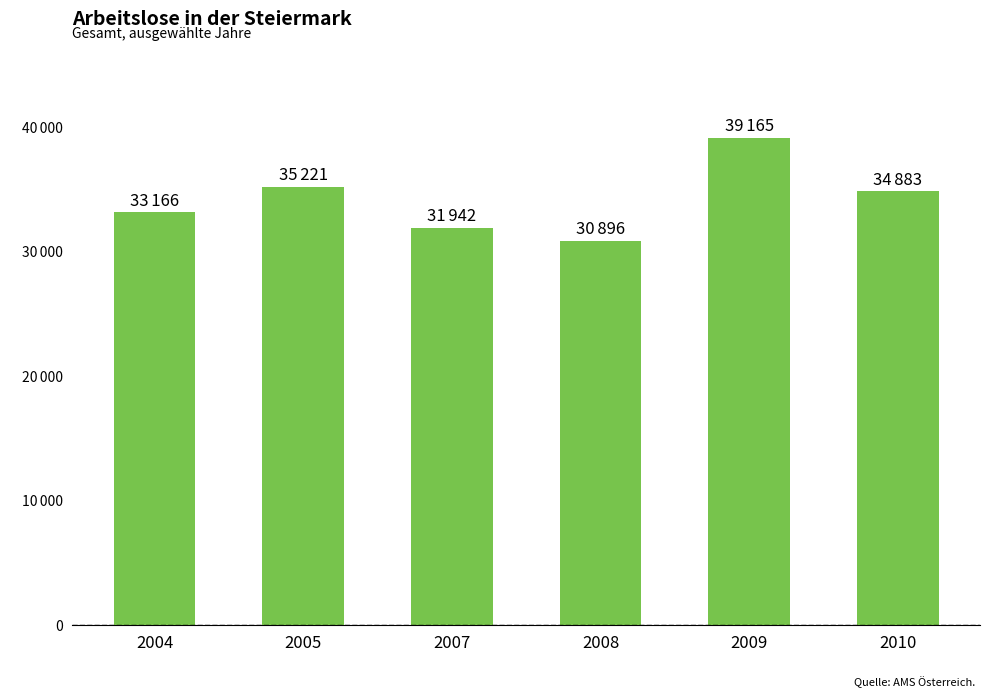

List the labels in order of value, largest first.

2009, 2005, 2010, 2004, 2007, 2008